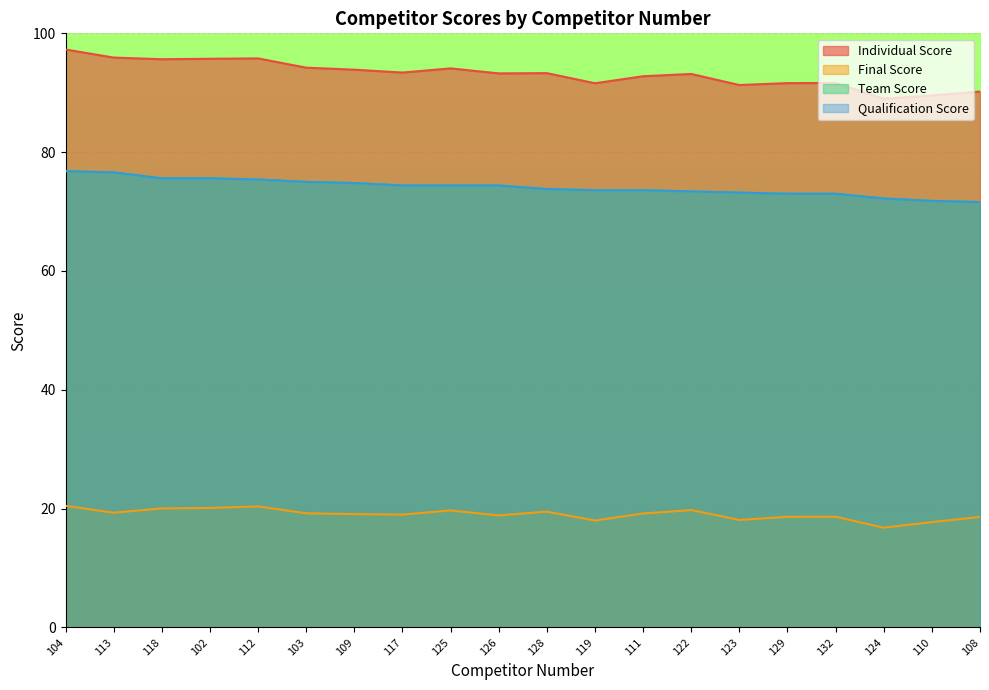

What position from the left is 110?

19